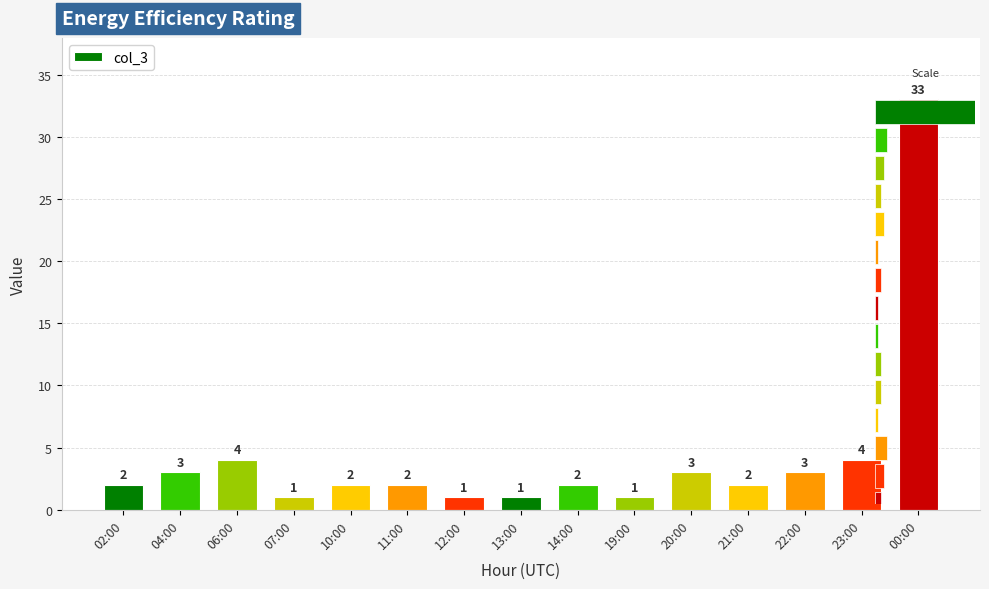

Count the number of categories in the chart.

15